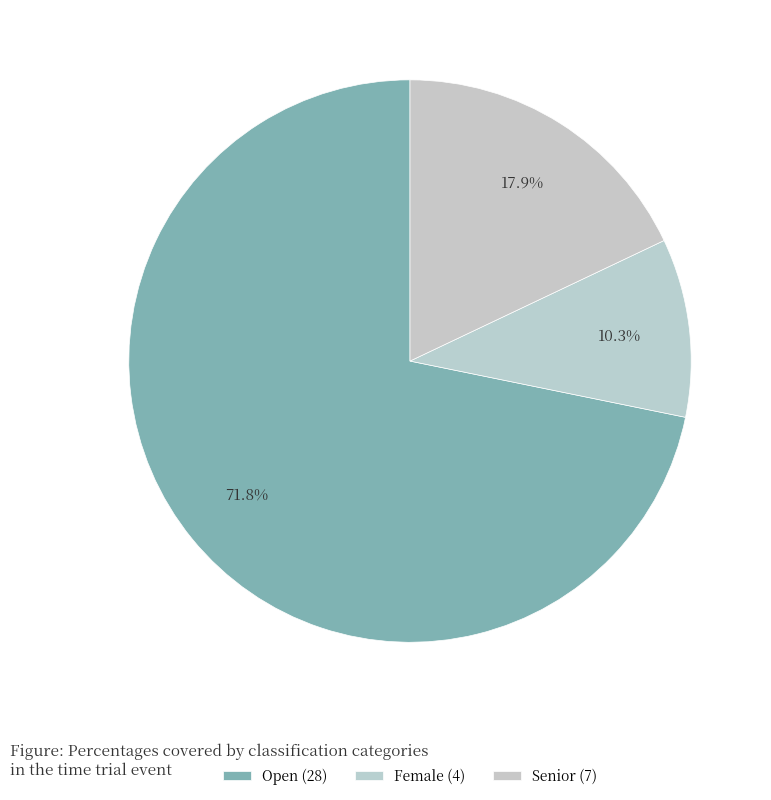

What portion of the pie excludes Senior?

82.1%